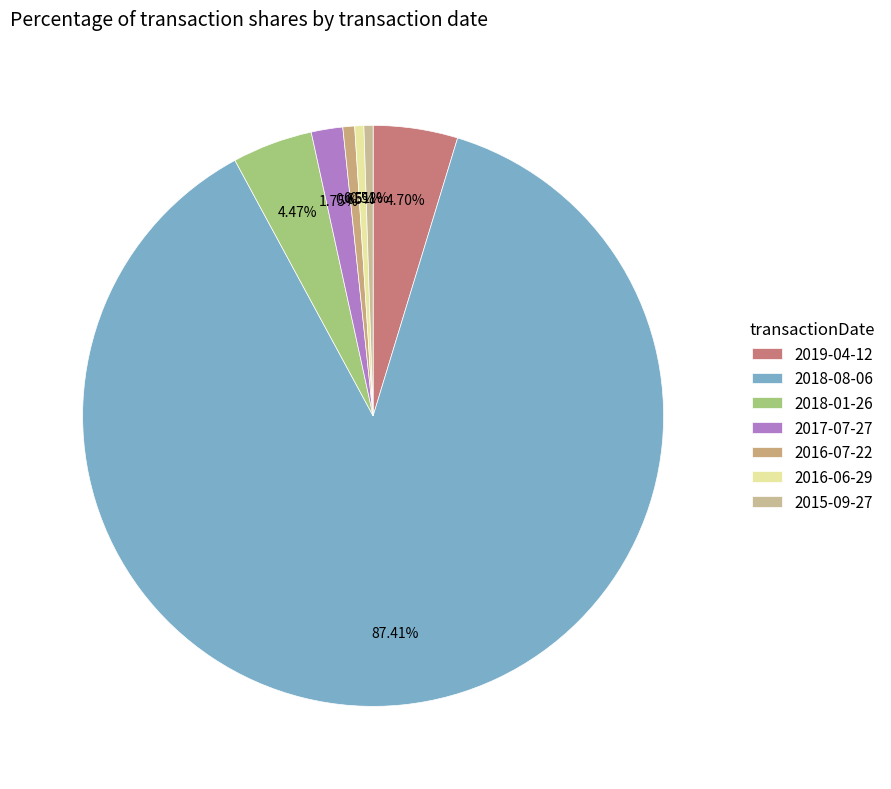

To the nearest percent, what is the difference between the largest and smallest slice percentages?

87%